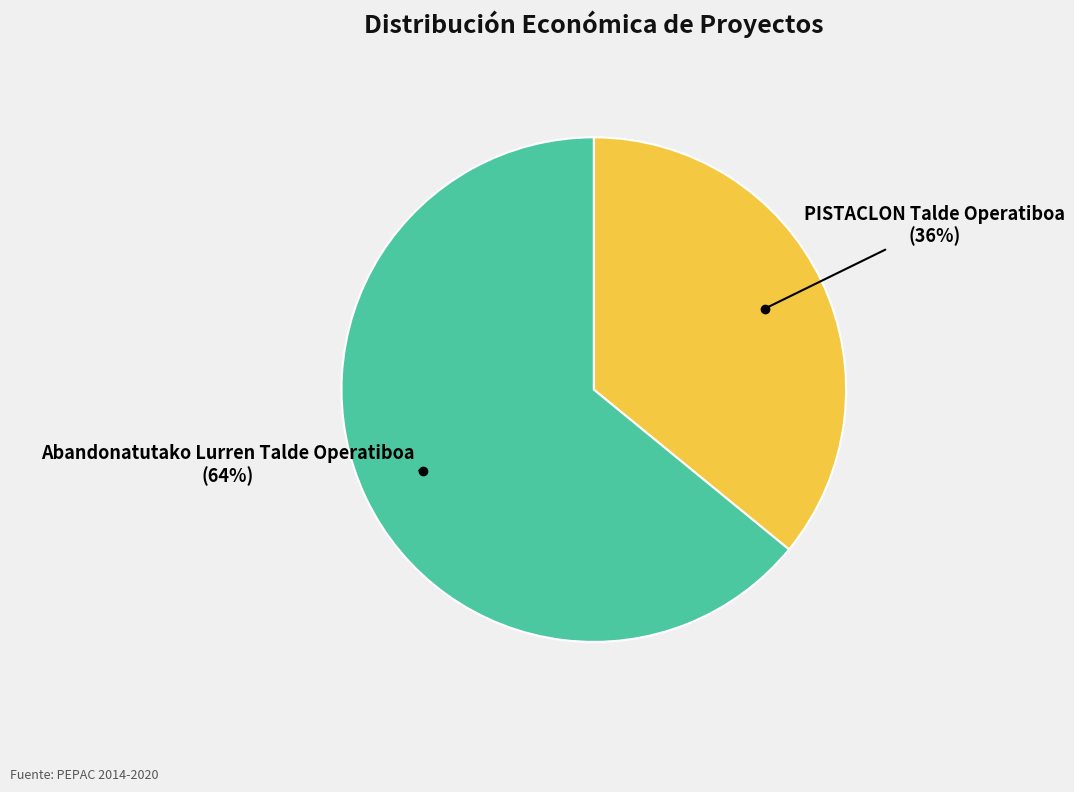

To the nearest percent, what portion does Abandonatutako Lurren Talde Operatiboa represent?

64%